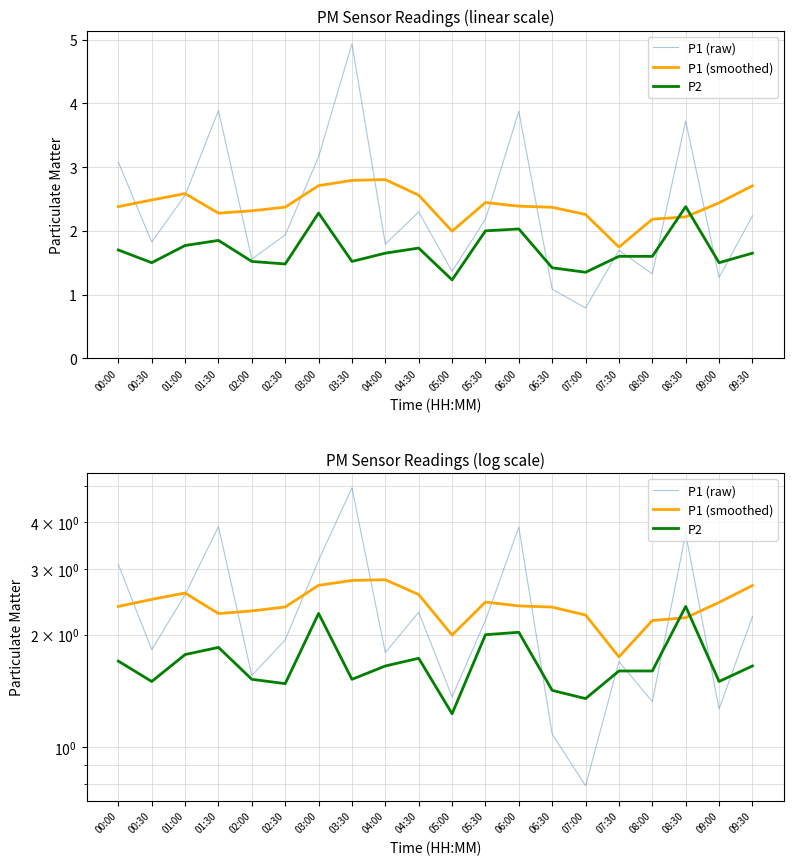

Reading left to right, list all the values displayed in this chart.

P1 (raw): 00:00=3.1	00:30=1.8	01:00=2.6	01:30=3.9	02:00=1.6	02:30=1.9	03:00=3.2	03:30=4.9	04:00=1.8	04:30=2.3	05:00=1.4	05:30=2.2	06:00=3.9	06:30=1.1	07:00=0.8	07:30=1.7	08:00=1.3	08:30=3.7	09:00=1.3	09:30=2.2
P1 (smoothed): 00:00=2.4	00:30=2.5	01:00=2.6	01:30=2.3	02:00=2.3	02:30=2.4	03:00=2.7	03:30=2.8	04:00=2.8	04:30=2.6	05:00=2.0	05:30=2.4	06:00=2.4	06:30=2.4	07:00=2.3	07:30=1.7	08:00=2.2	08:30=2.2	09:00=2.4	09:30=2.7
P2: 00:00=1.7	00:30=1.5	01:00=1.8	01:30=1.9	02:00=1.5	02:30=1.5	03:00=2.3	03:30=1.5	04:00=1.6	04:30=1.7	05:00=1.2	05:30=2.0	06:00=2.0	06:30=1.4	07:00=1.4	07:30=1.6	08:00=1.6	08:30=2.4	09:00=1.5	09:30=1.6